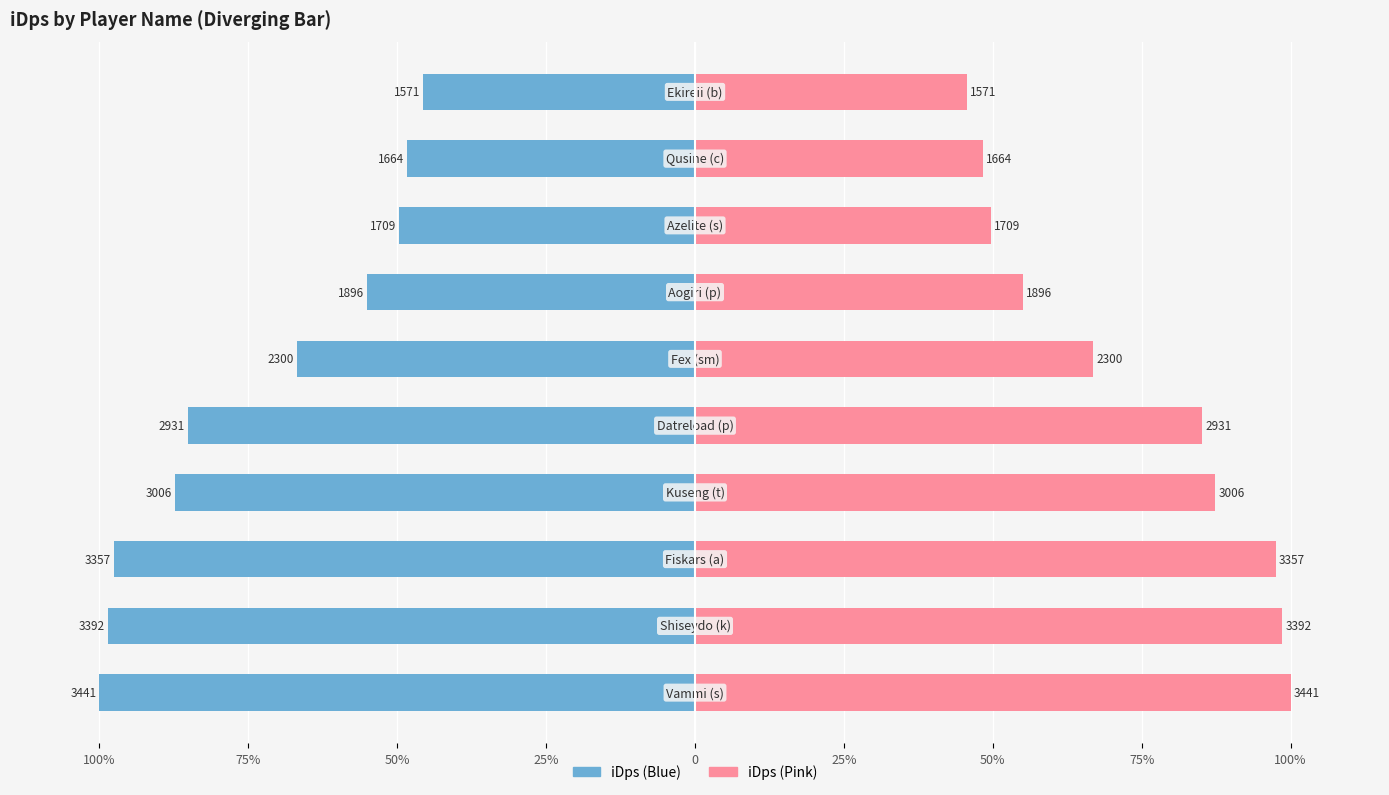

Which has a higher value, 25% or 50%?

25%